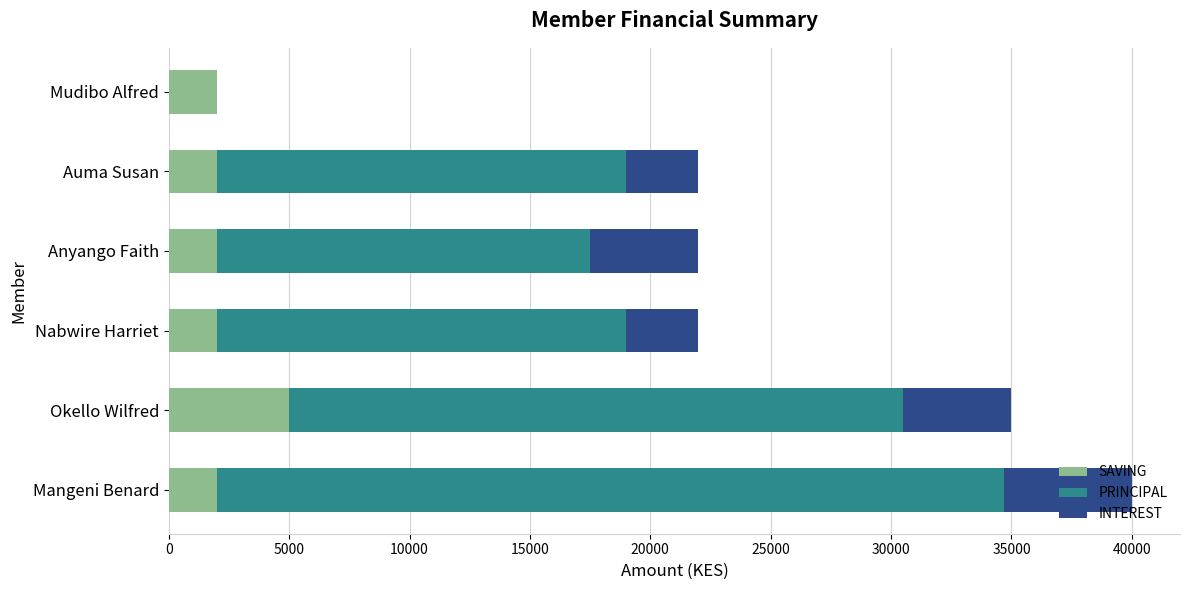

The value of SAVING at Mangeni Benard is 2000. True or false?

True